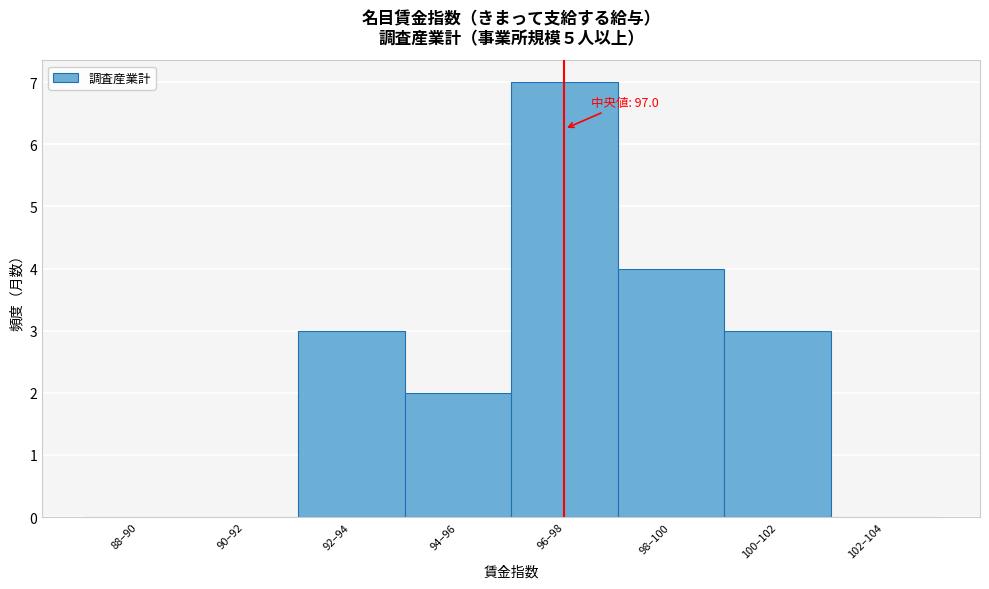

Reading left to right, extract all data points from this chart.

88–90=0	90–92=0	92–94=3	94–96=2	96–98=7	98–100=4	100–102=3	102–104=0